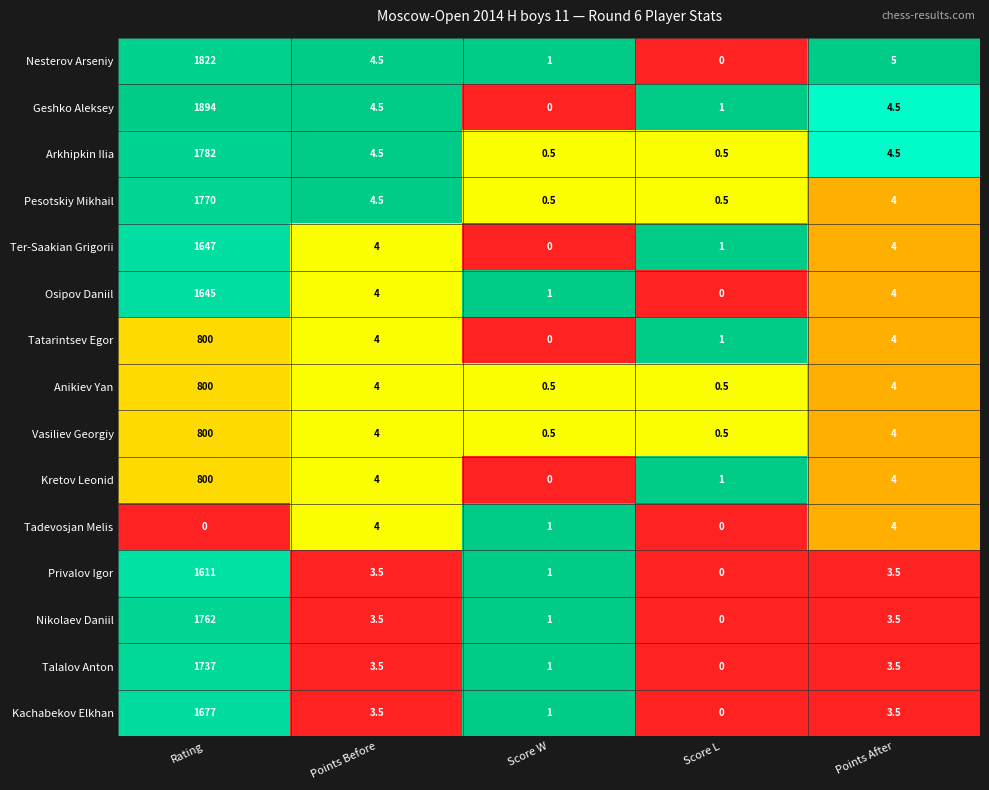

The value of Kretov Leonid at Points After is 6.4. True or false?

False